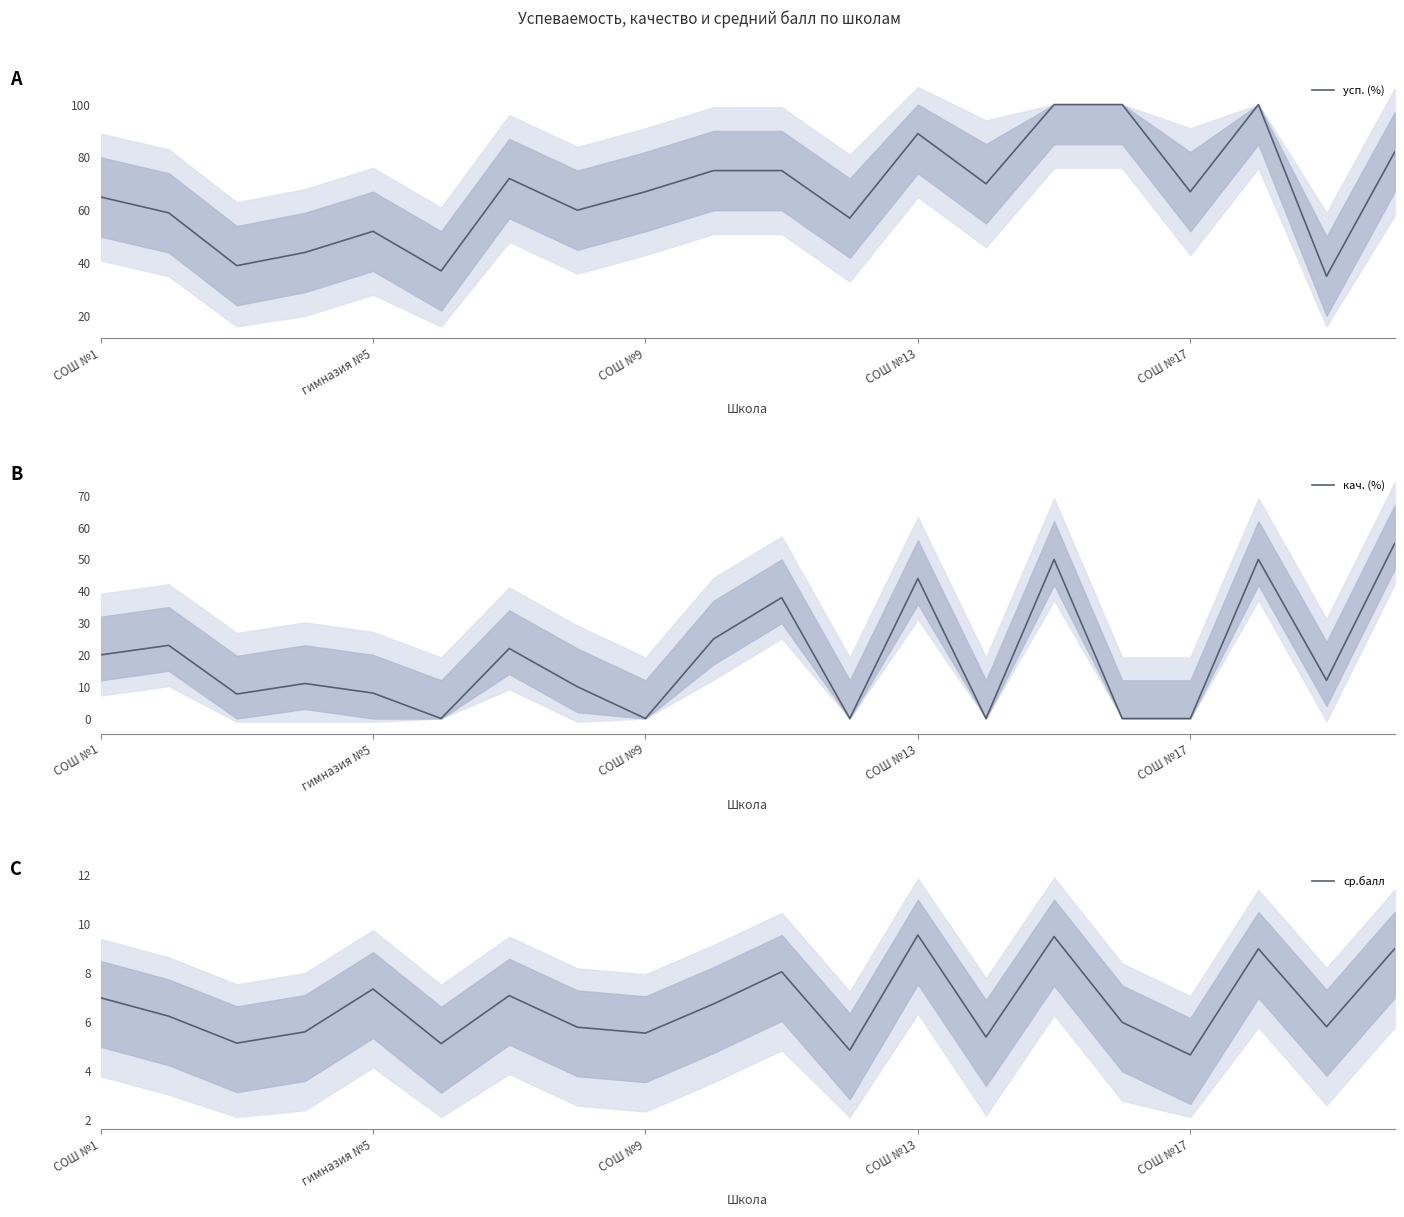

At how many categories does at least one series exceed 40?

17